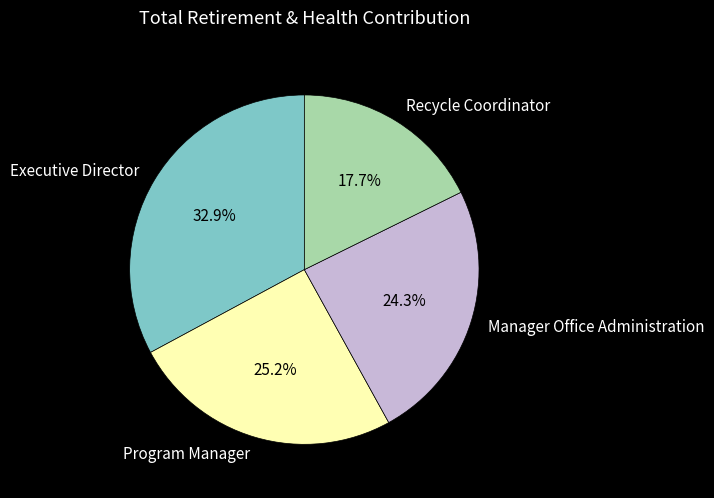

To the nearest percent, what portion does Recycle Coordinator represent?

18%